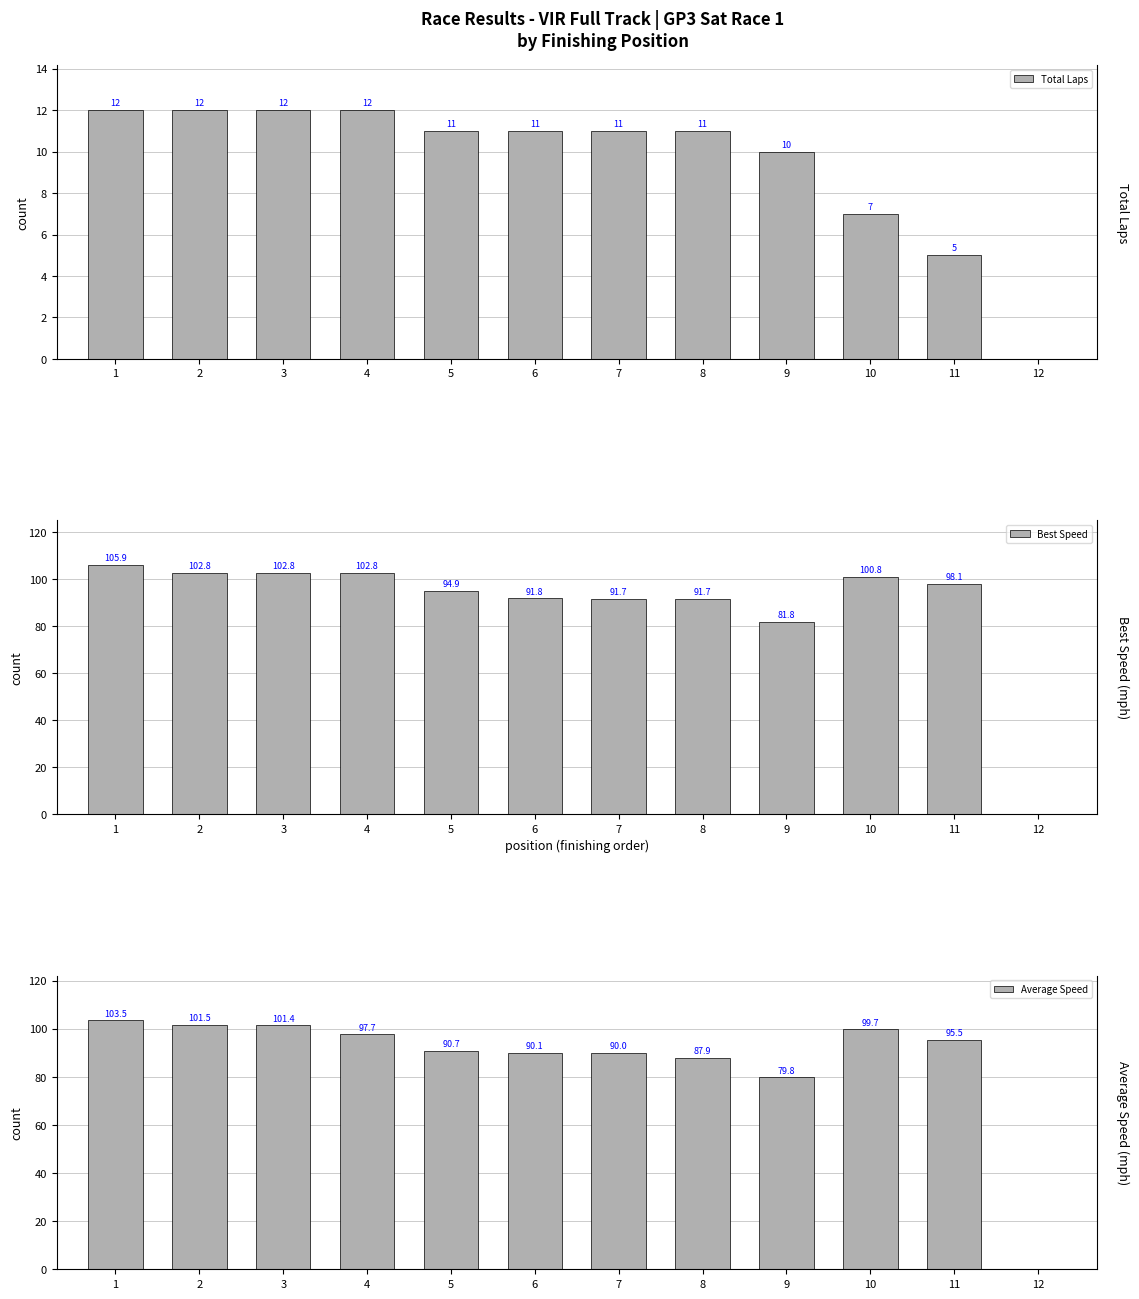

What is the difference between the maximum and minimum values in the Total Laps series?

12.0